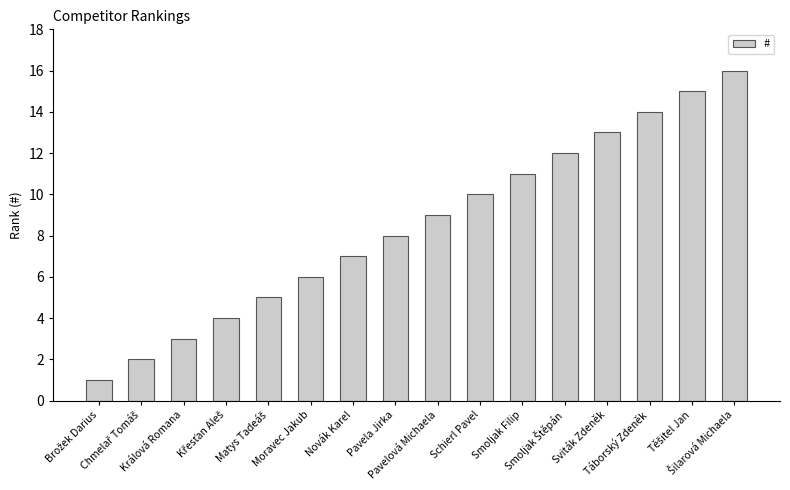

True or false: the data shows 9 at Pavelová Michaela.

True